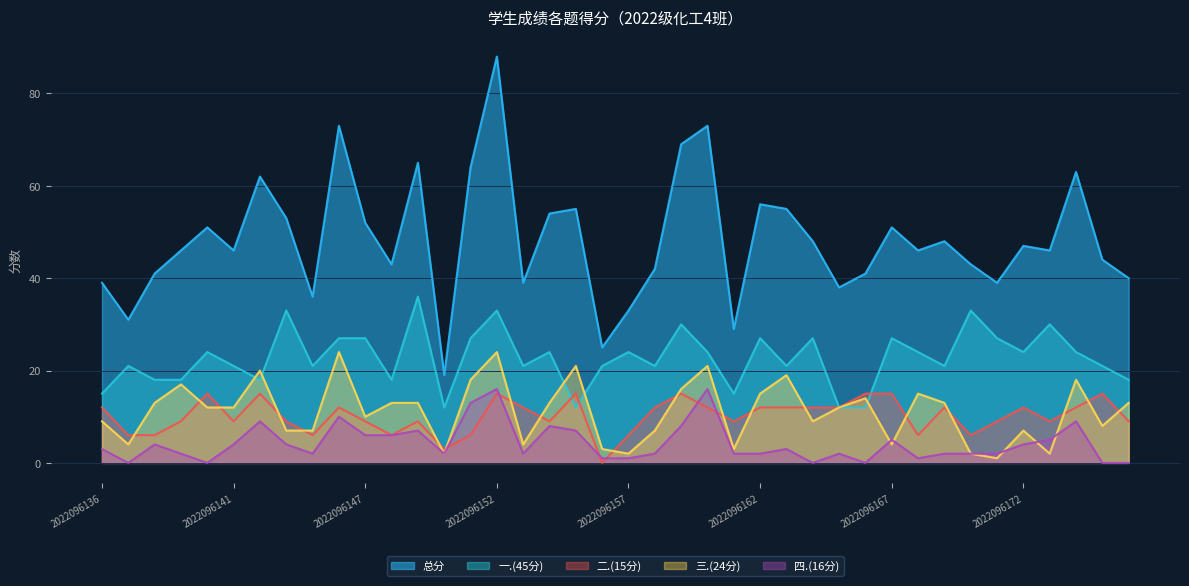

Which series ends up on top after the final intersection of 三.(24分) and 二.(15分)?

三.(24分)